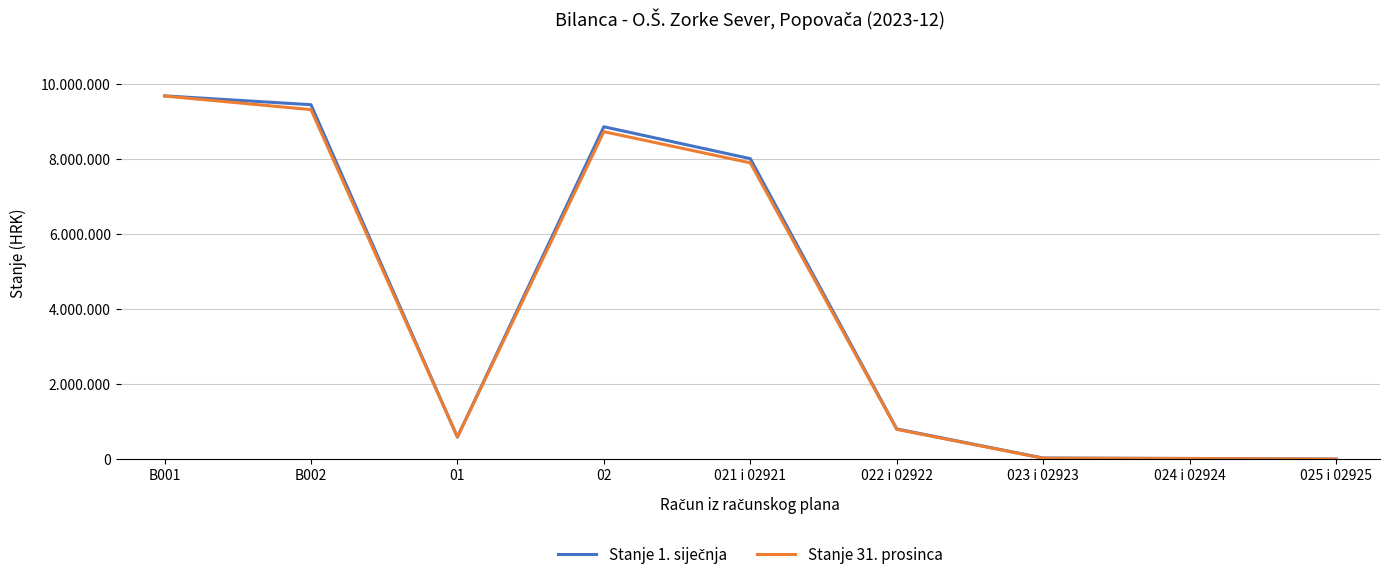

Does the chart display data point markers on the line(s)?

No